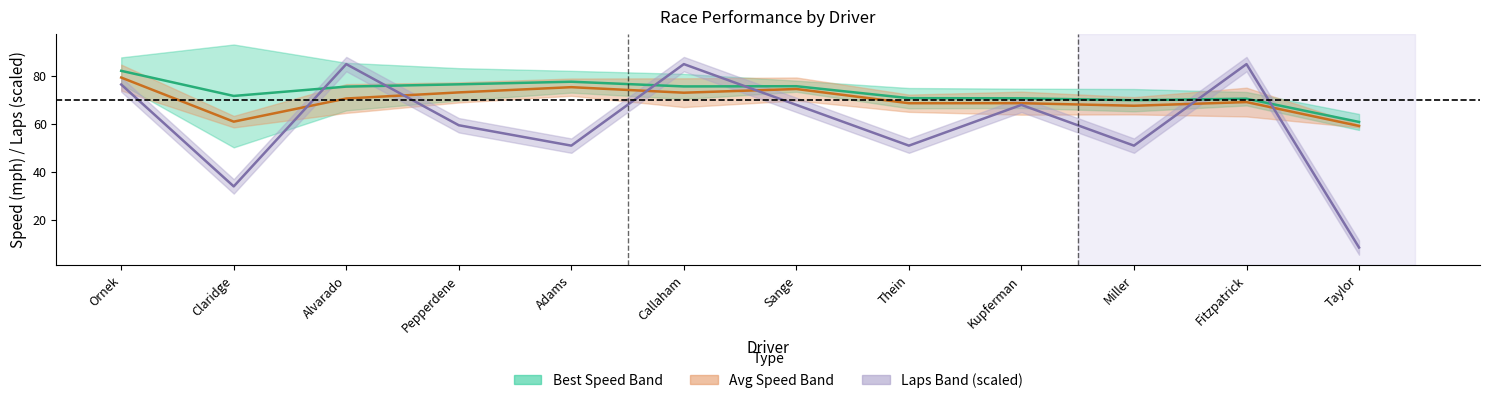

What is the difference between the maximum and minimum values in the Laps (scaled, mid) series?

76.5